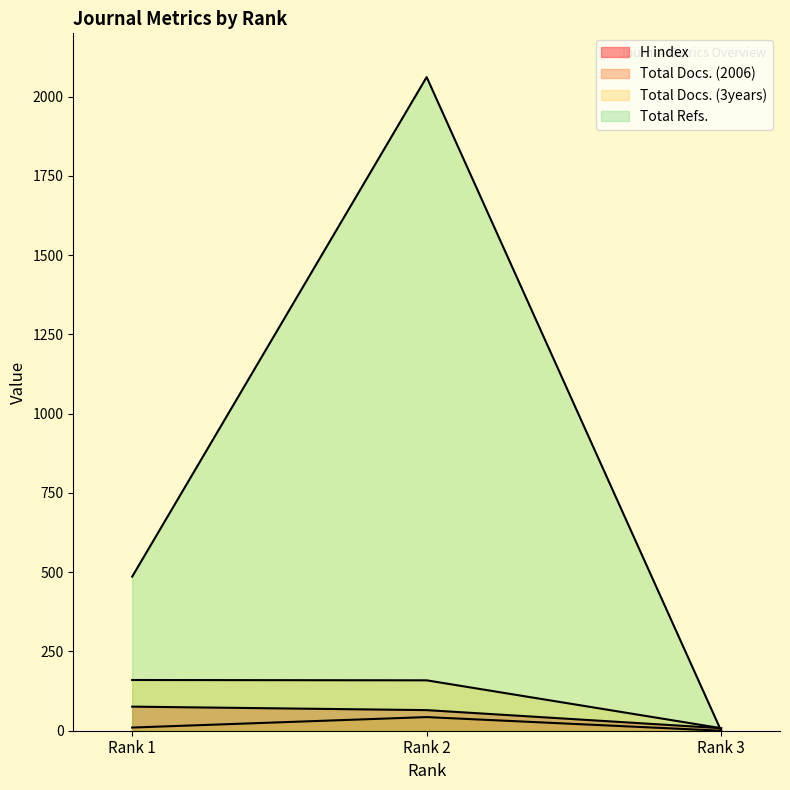

What value does the Total Refs. series have at Rank 2?

2062